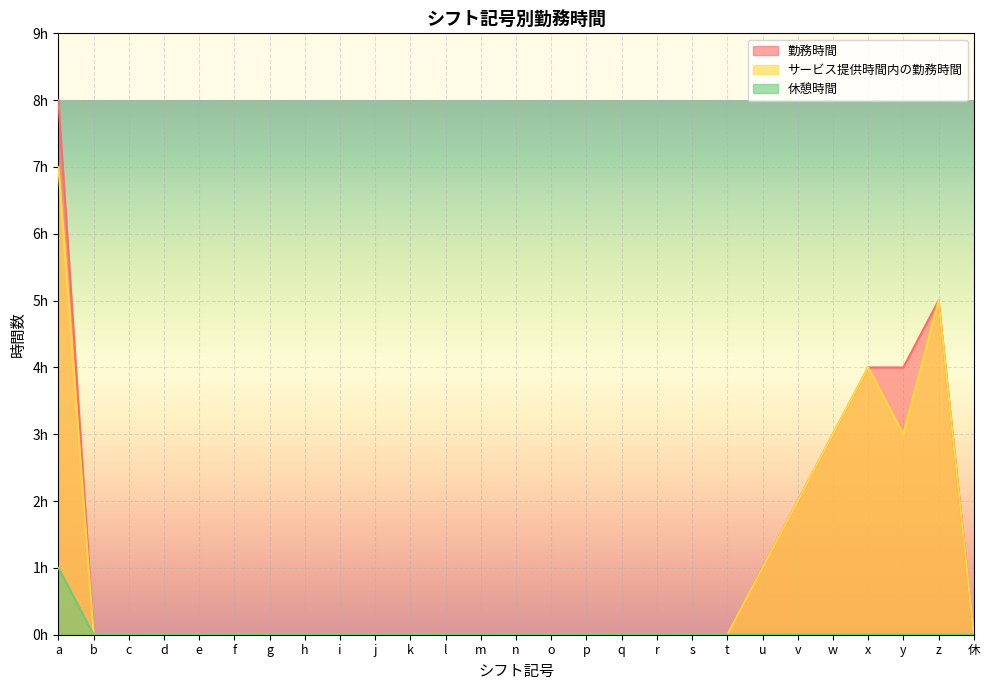

Is it true that 休憩時間 equals 0 at m?

True